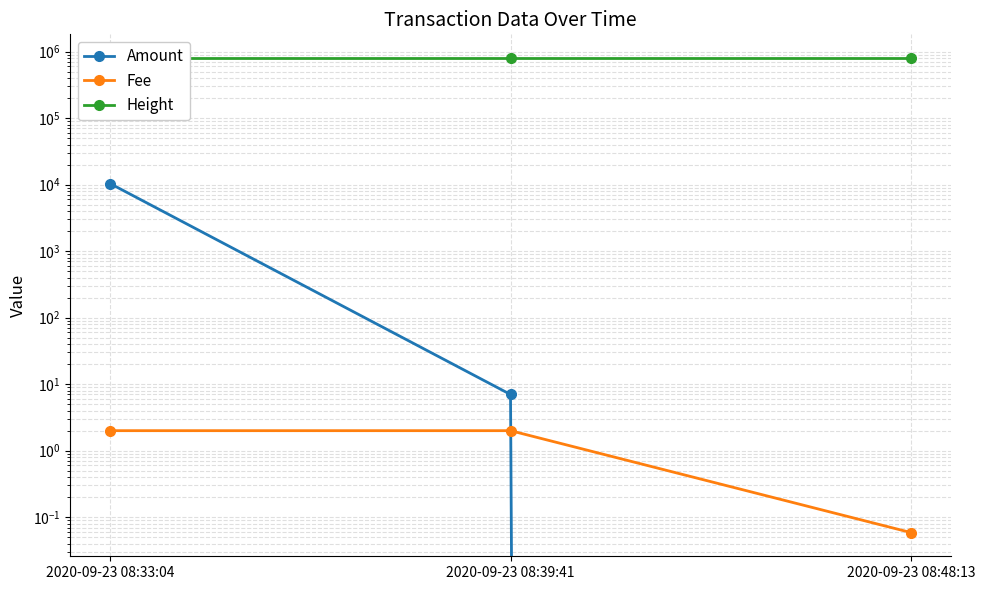

Which has a higher value, 2020-09-23 08:33:04 or 2020-09-23 08:48:13?

2020-09-23 08:33:04